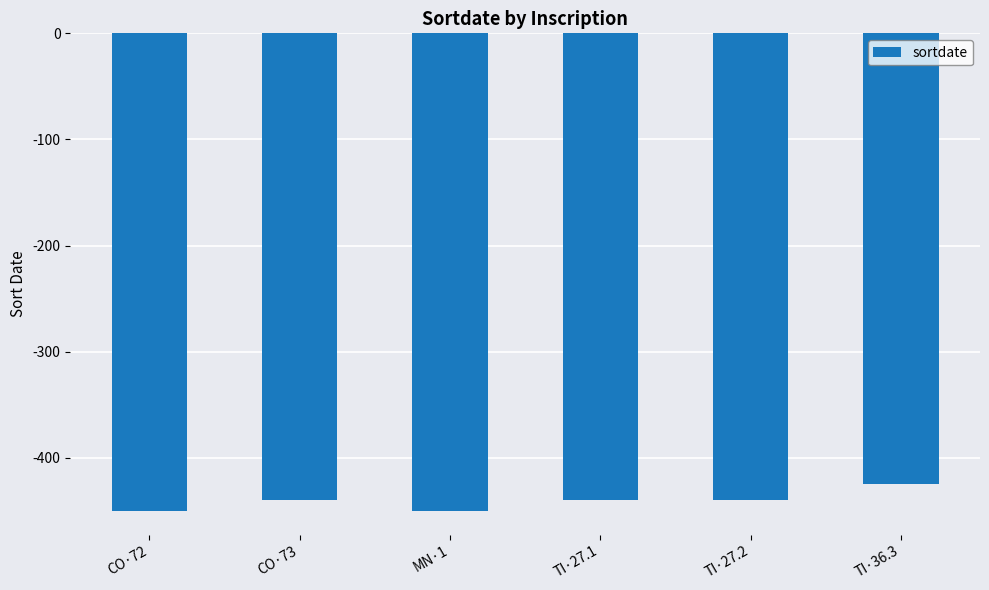

How many distinct data groups are displayed?

1